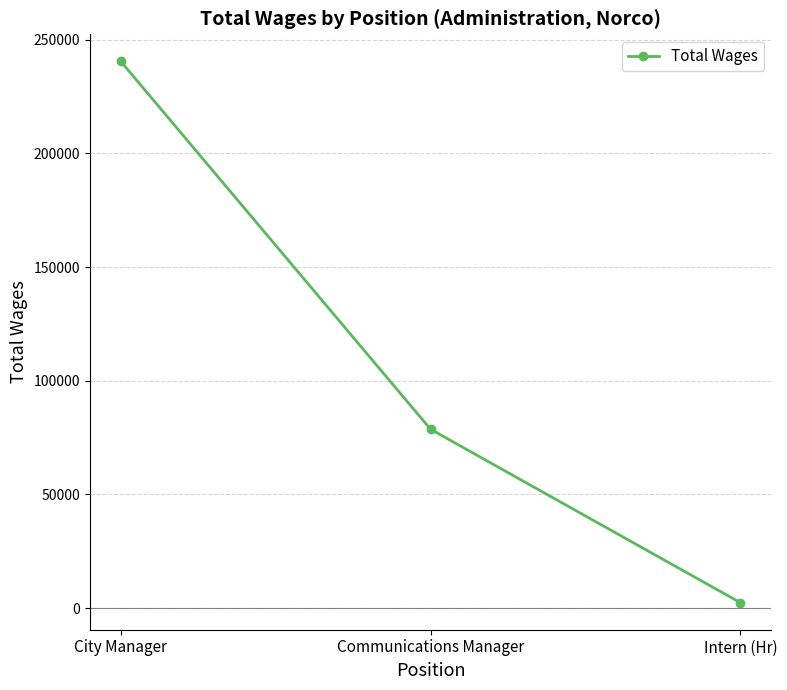

Between Communications Manager and City Manager, which is larger?

City Manager